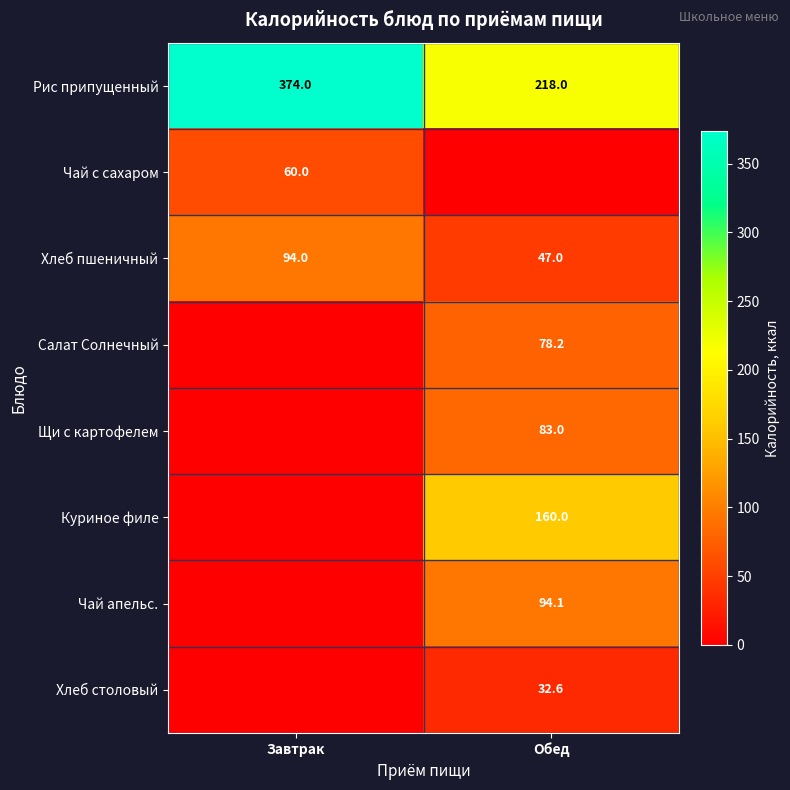

Is it true that Куриное филе equals 160.0 at Обед?

True